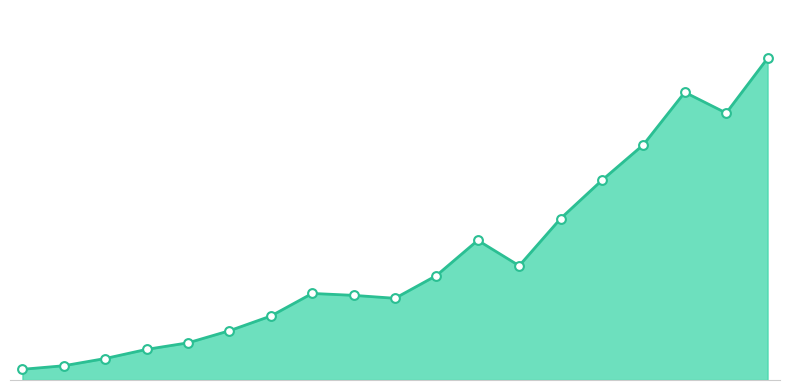

Is this an area chart (filled region under the line)?

Yes